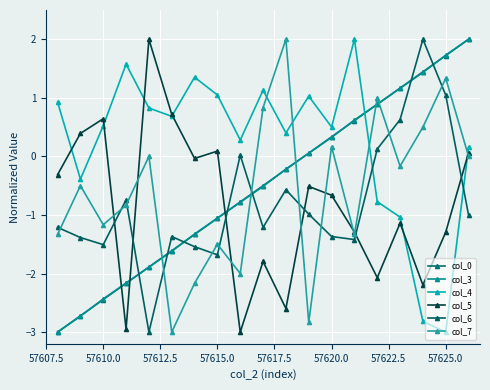

How many data points does each series have?

19